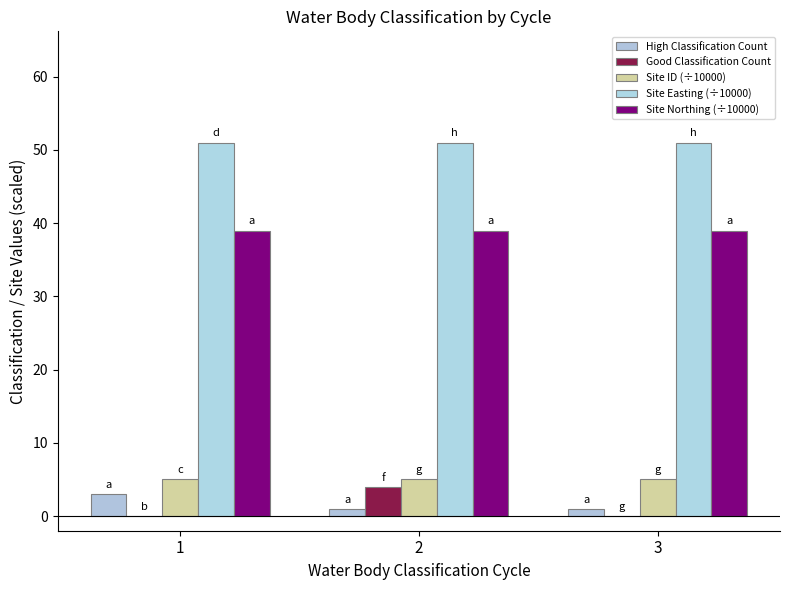

At which category does the chart reach its minimum across all series?

1